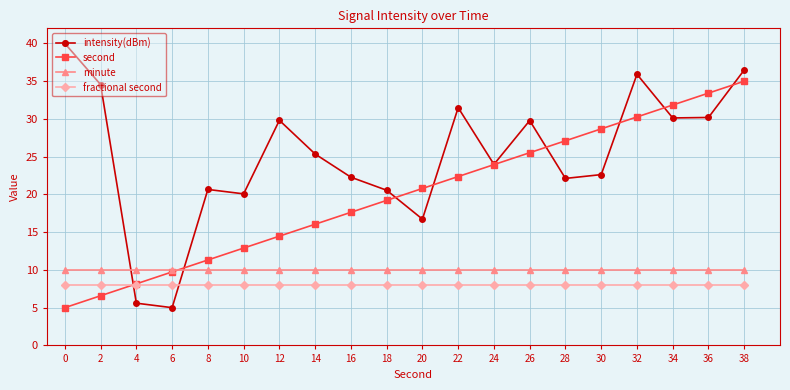

What is the minimum value shown in the chart?

5.0